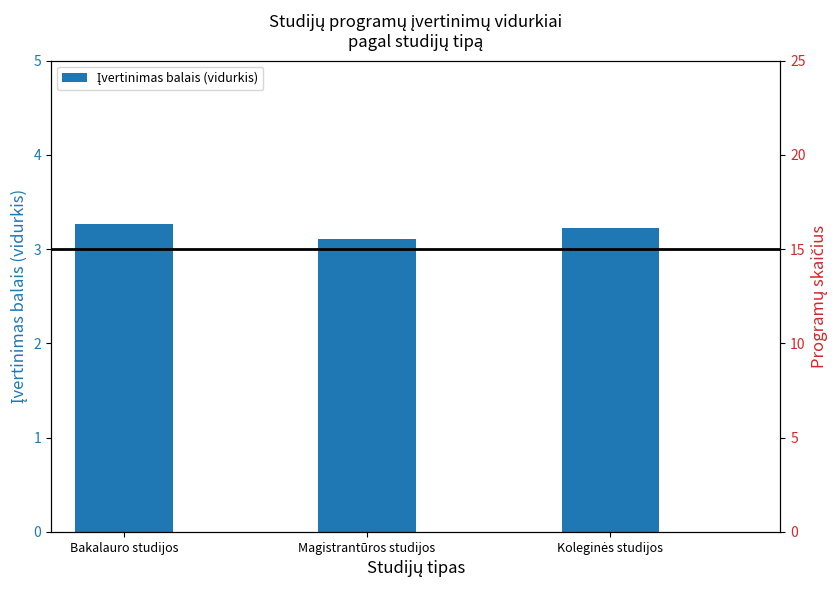

List the labels in order of value, smallest first.

Magistrantūros studijos, Koleginės studijos, Bakalauro studijos